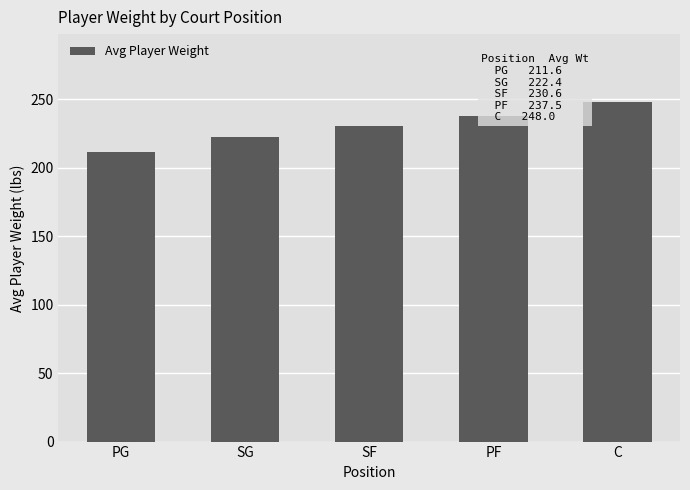

What is the sum of the values at PF and PG?

449.1